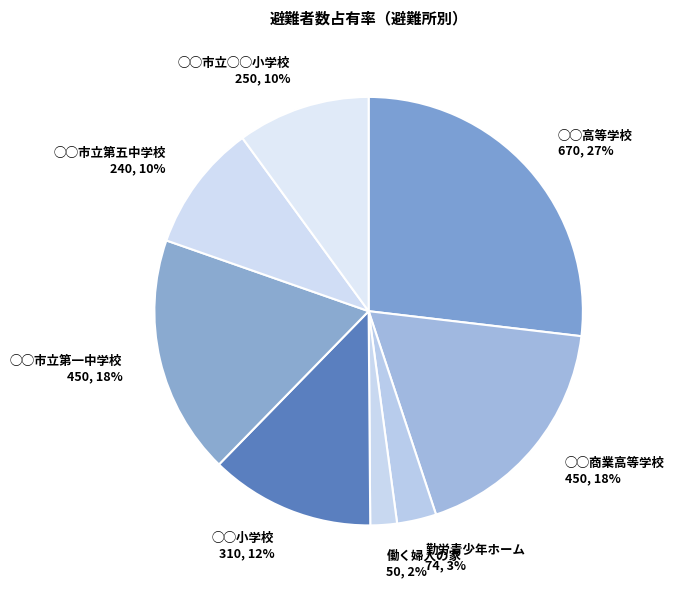

To the nearest percent, what is the difference between the largest and smallest slice percentages?

25%